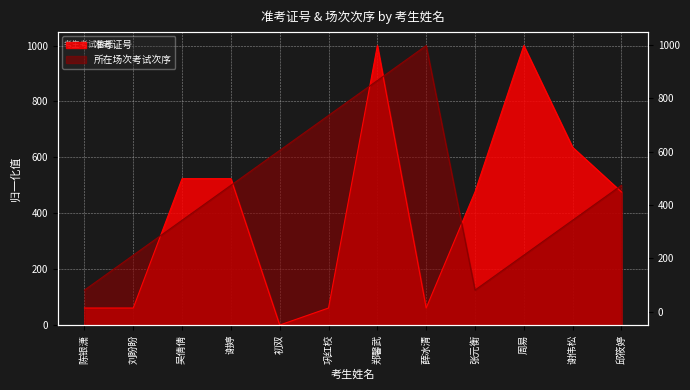

What is the label of the 3rd point from the right?

周易